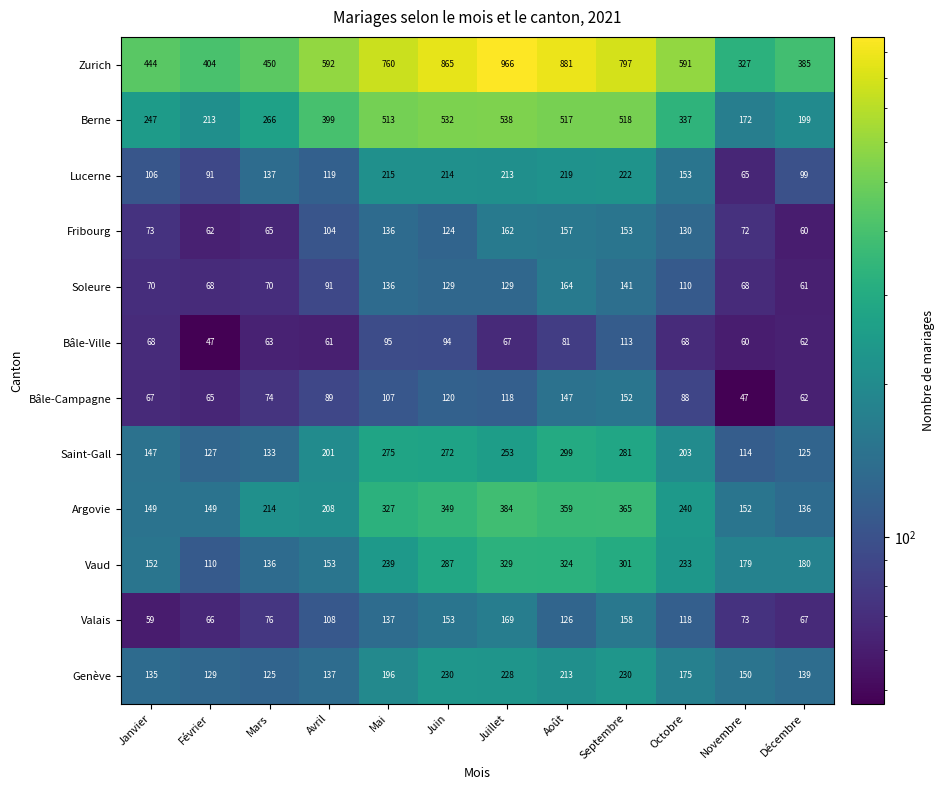

Is the value of Saint-Gall at Novembre greater than the value of Argovie at Mars?

No